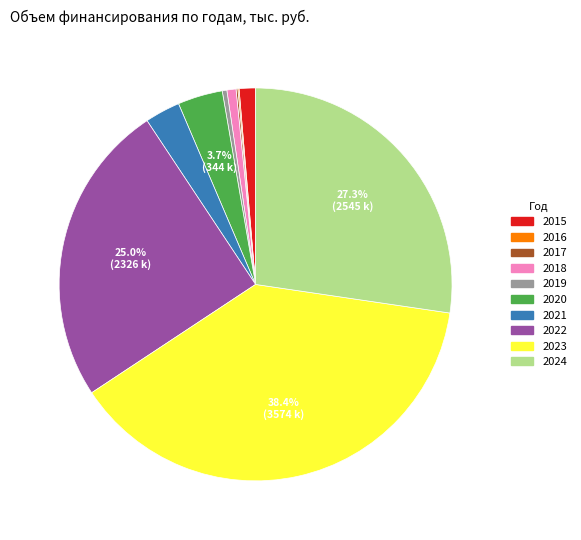

Do 2021 and 2015 together represent more than half of the pie?

No